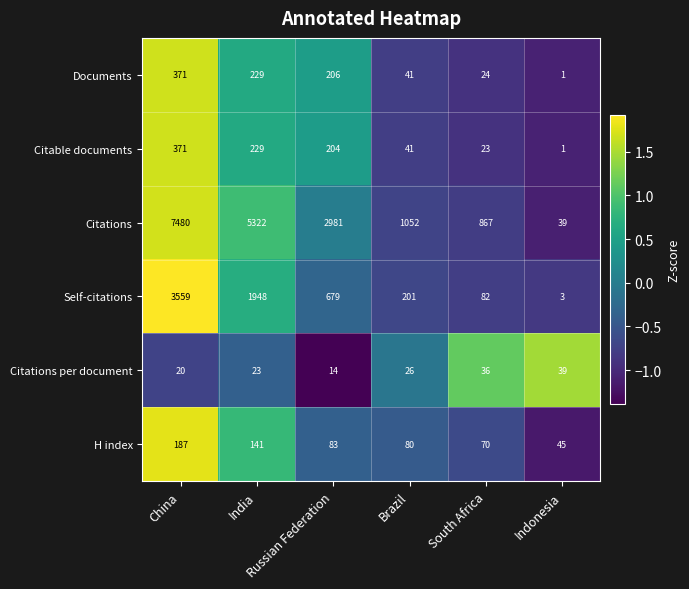

How many values in the Citable documents series are below 204?

3